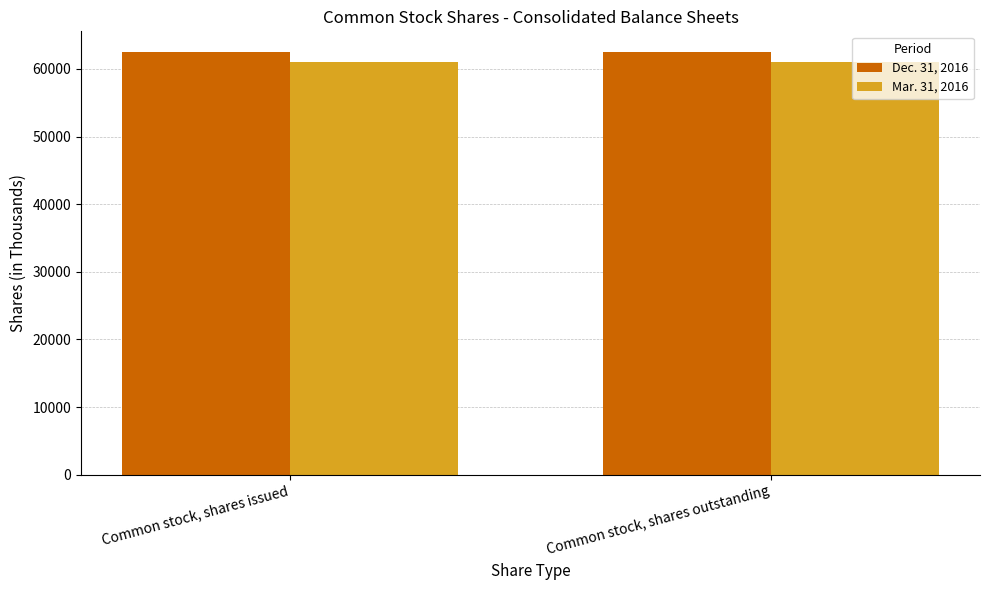

What is the average value of the Dec. 31, 2016 series?

62437